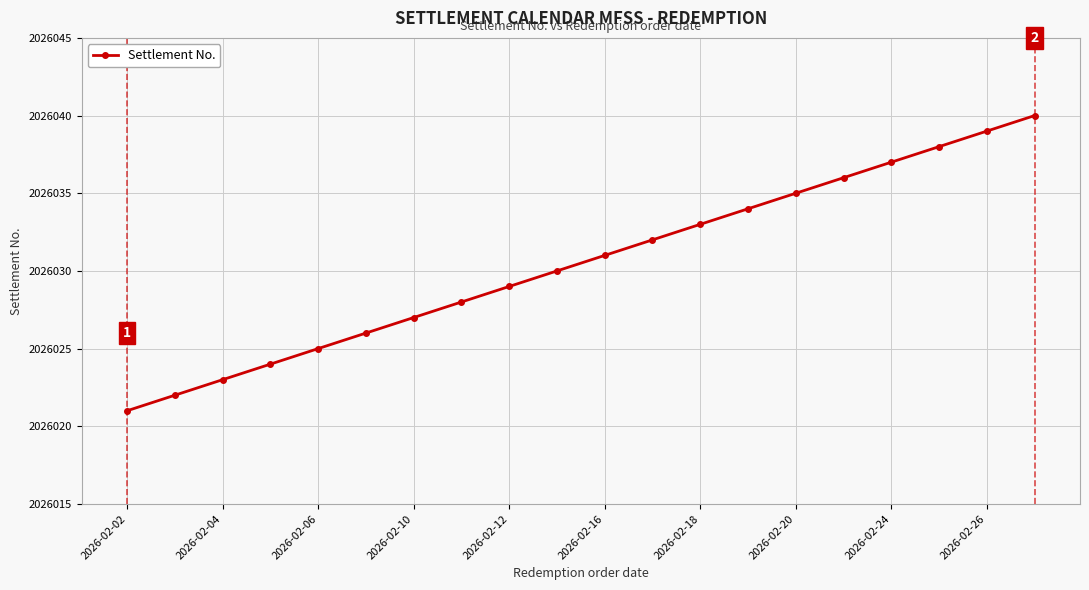

What is the value of the 5th point from the left?

2026025